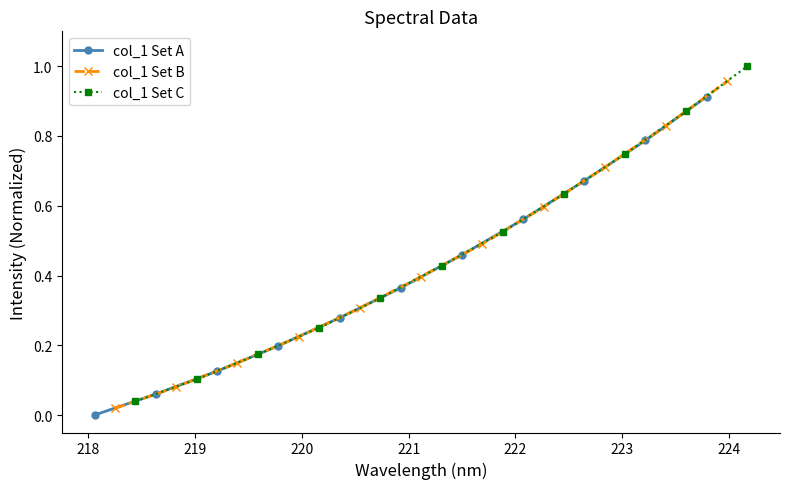

True or false: col_1 Set A and col_1 Set C intersect in this chart.

False